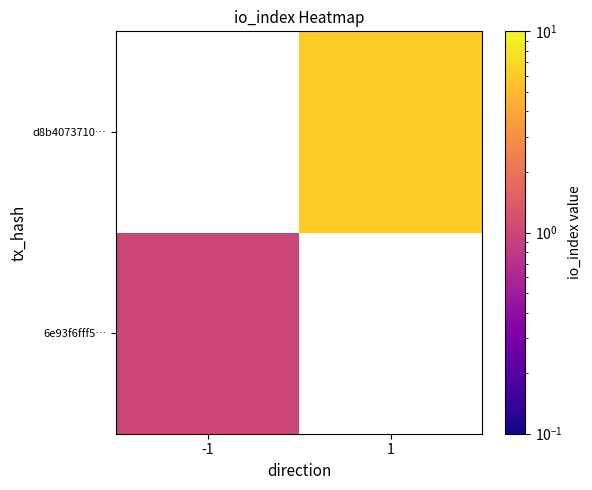

The value of 6e93f6fff5… at -1 is 1.0. True or false?

True